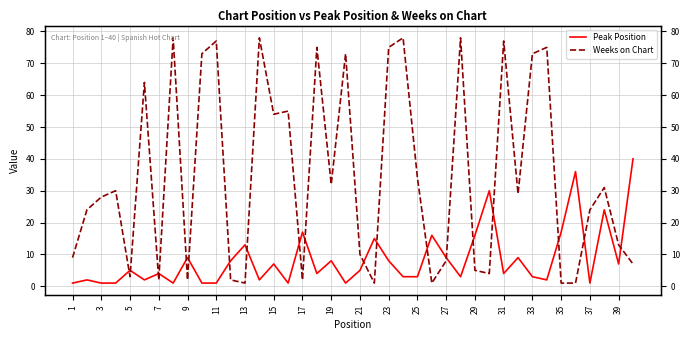

Which series has the widest spread of values?

Weeks on Chart